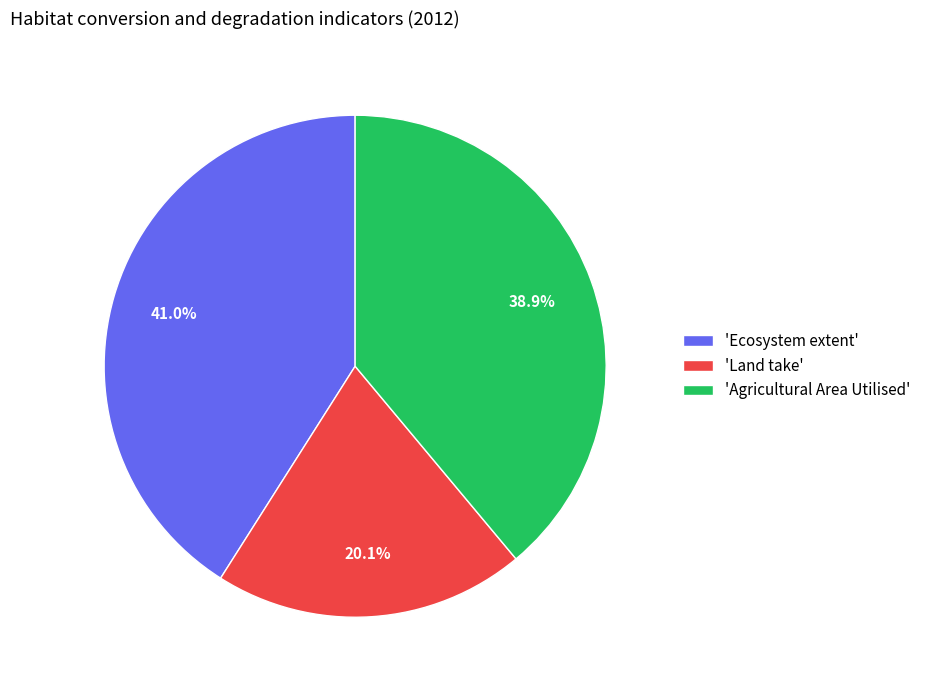

Is 'Land take' the majority of the pie?

No